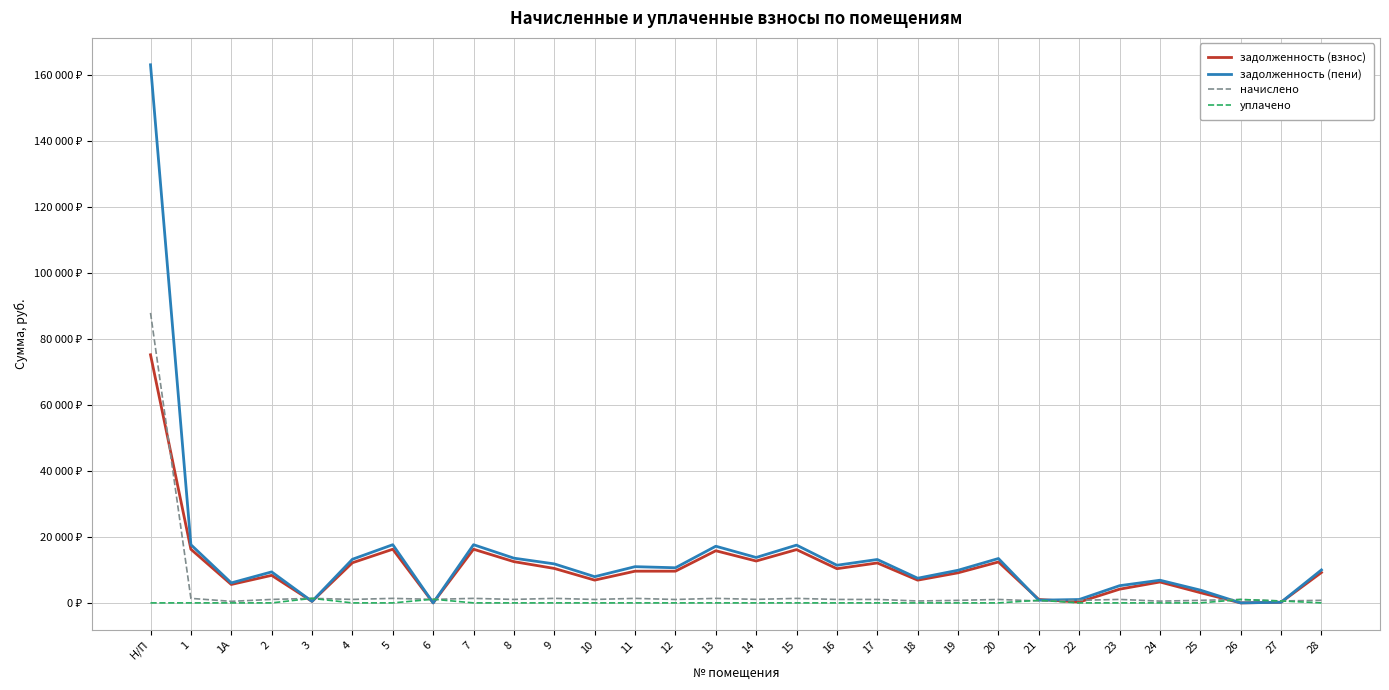

Where does the начислено series first go above 1054?

Н/П